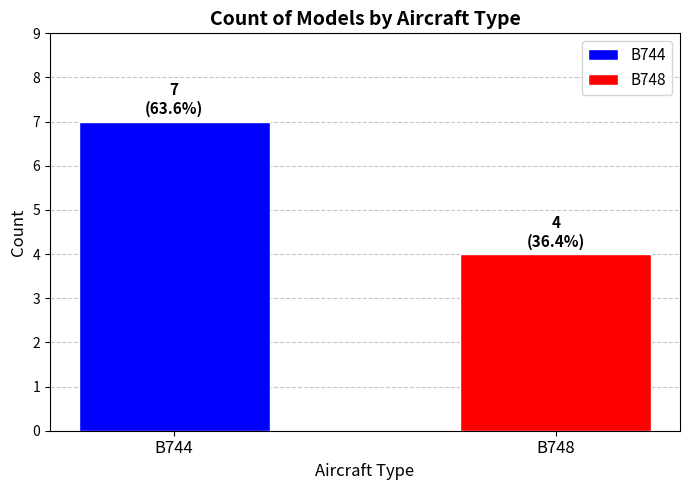

Which series has the widest spread of values?

B744